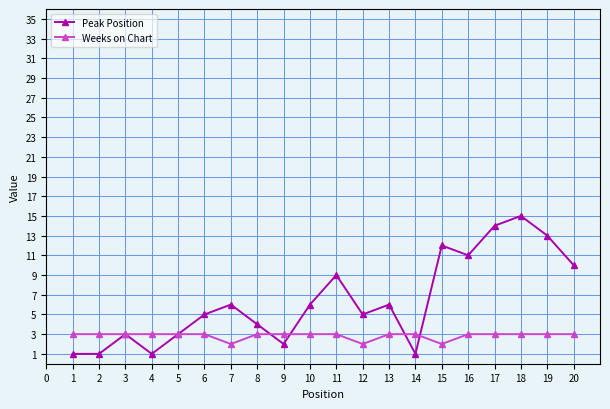

What is the minimum value shown in the chart?

1